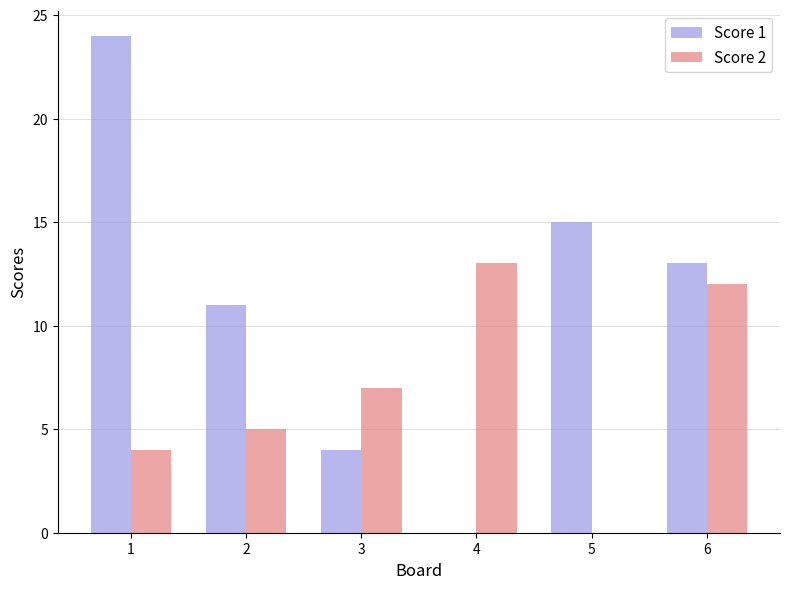

What value does the Score 2 series have at 2?

5